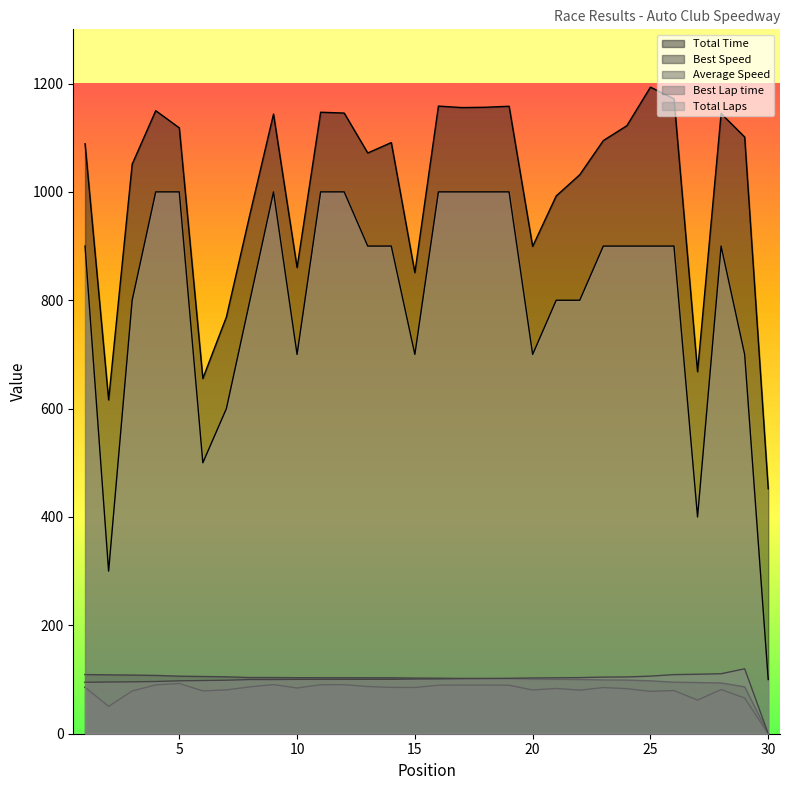

Which series has the widest spread of values?

Total Laps